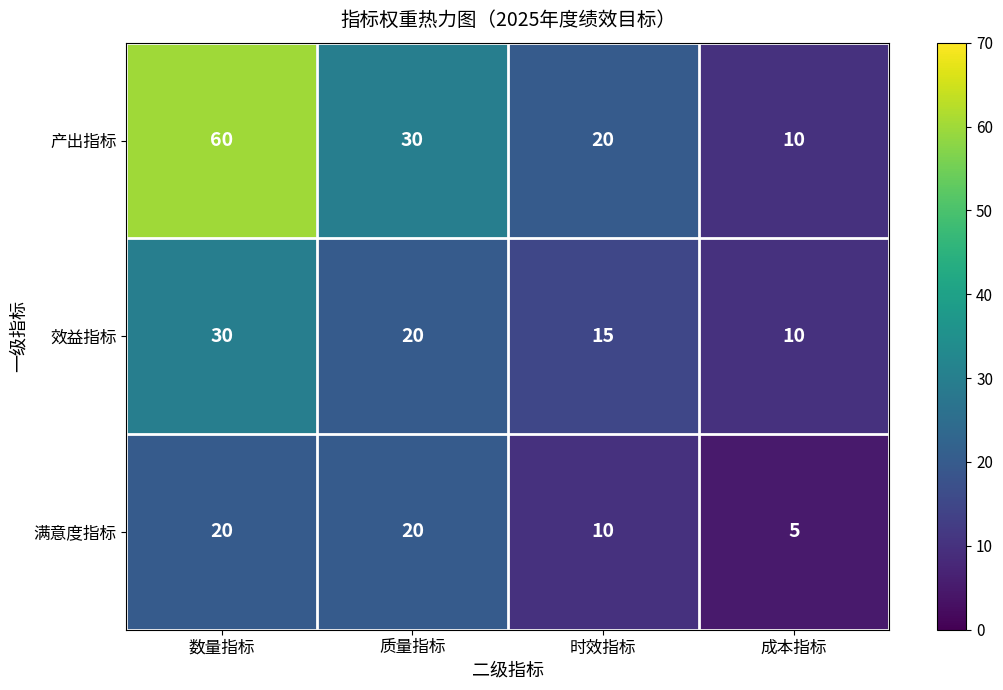

What is the sum of the 产出指标 values at 时效指标 and 数量指标?

80